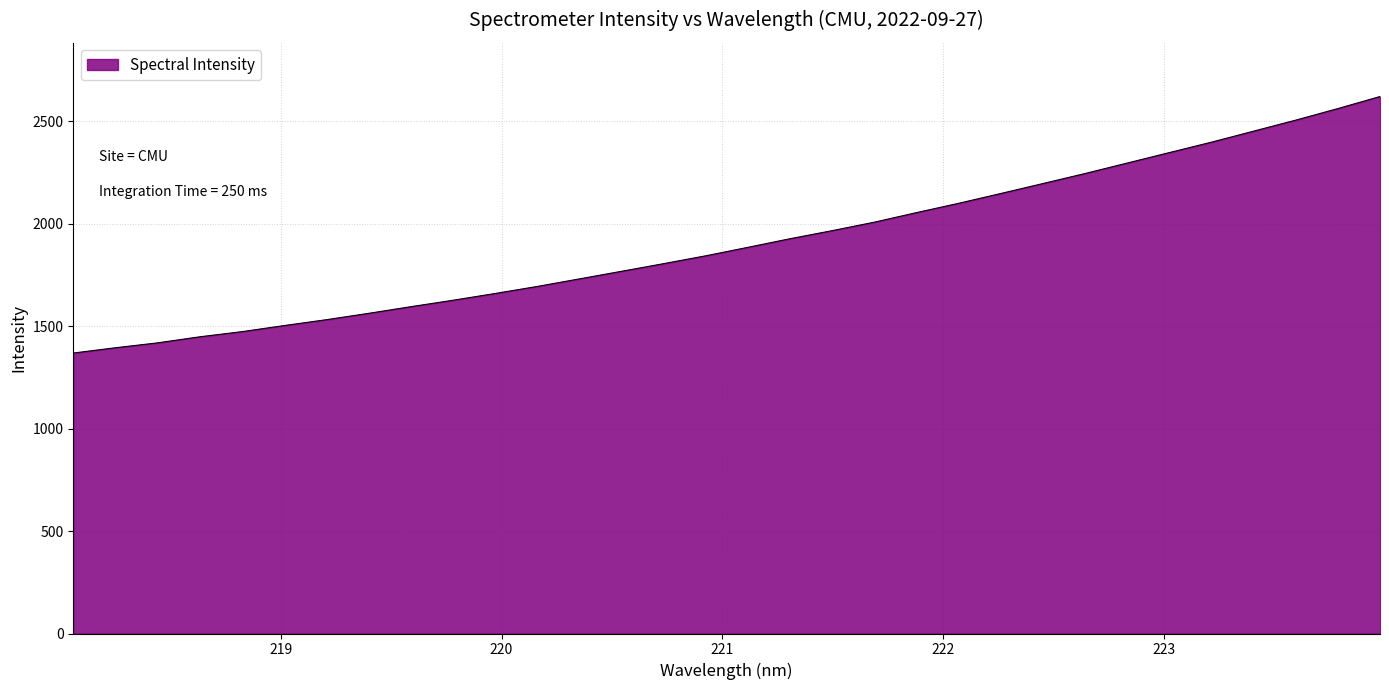

What is the difference between the maximum and minimum values?

1252.0